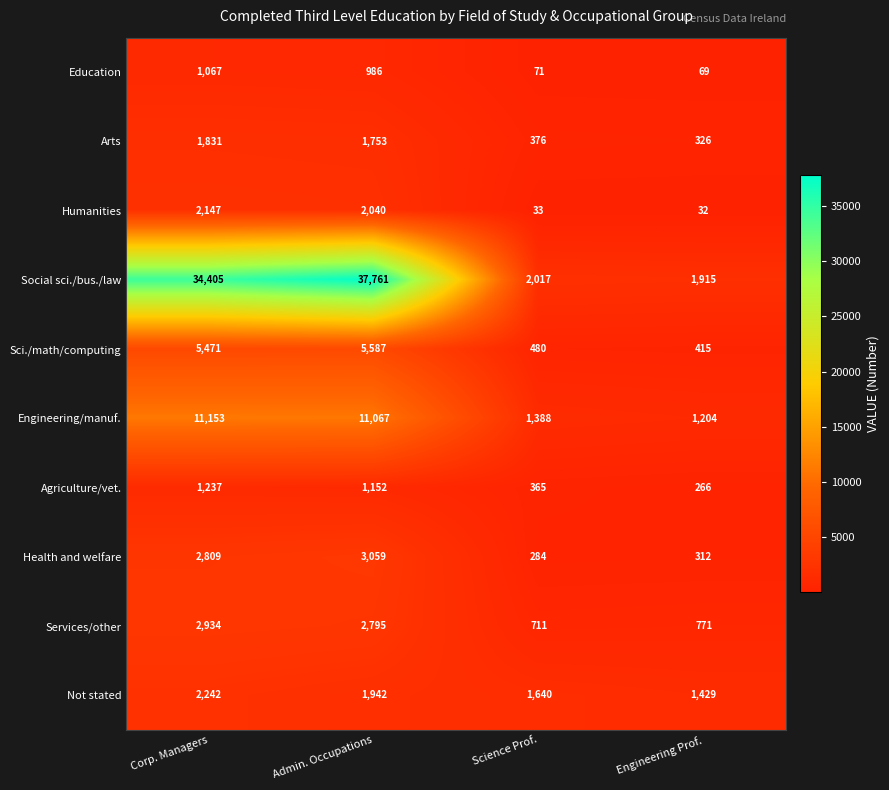

Is the value of Sci./math/computing at Science Prof. greater than the value of Humanities at Admin. Occupations?

No